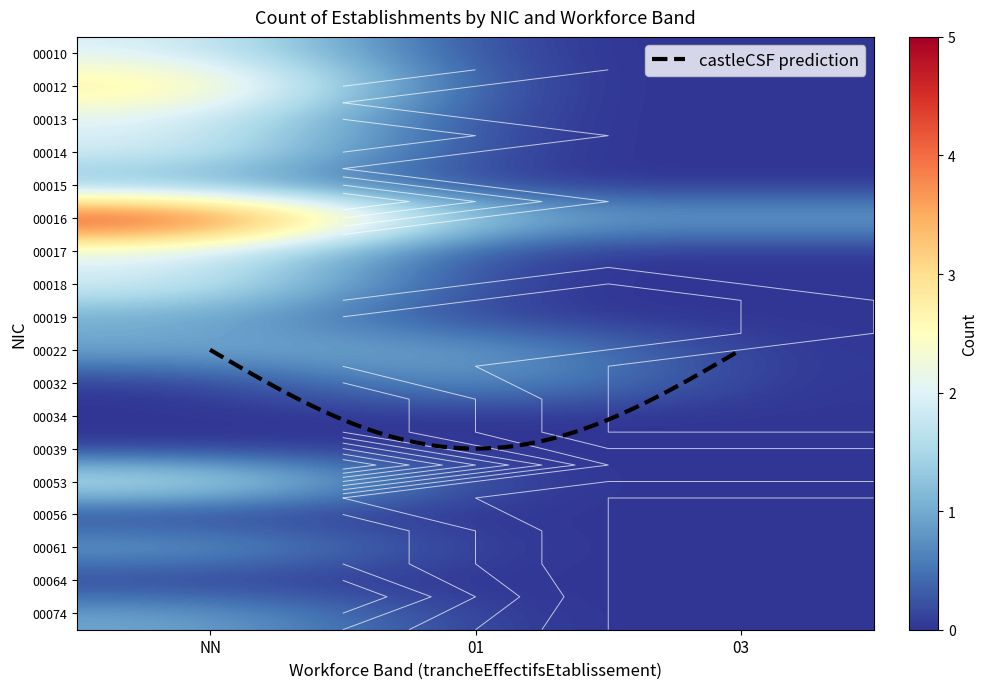

What value does the 00018 series have at NN?

2